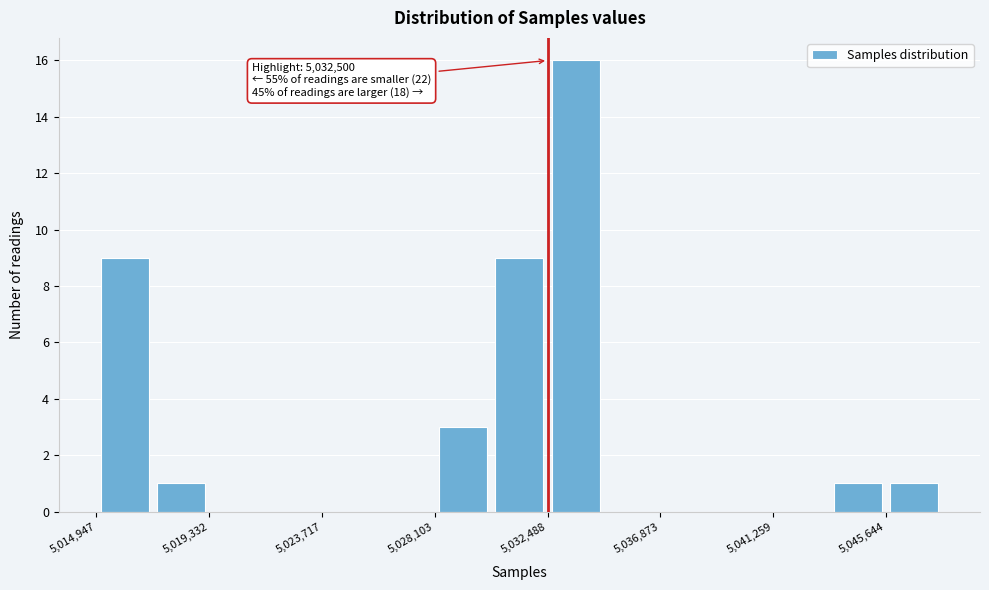

Over which range of the x-axis is the bar tallest?

5032500 to 5034500